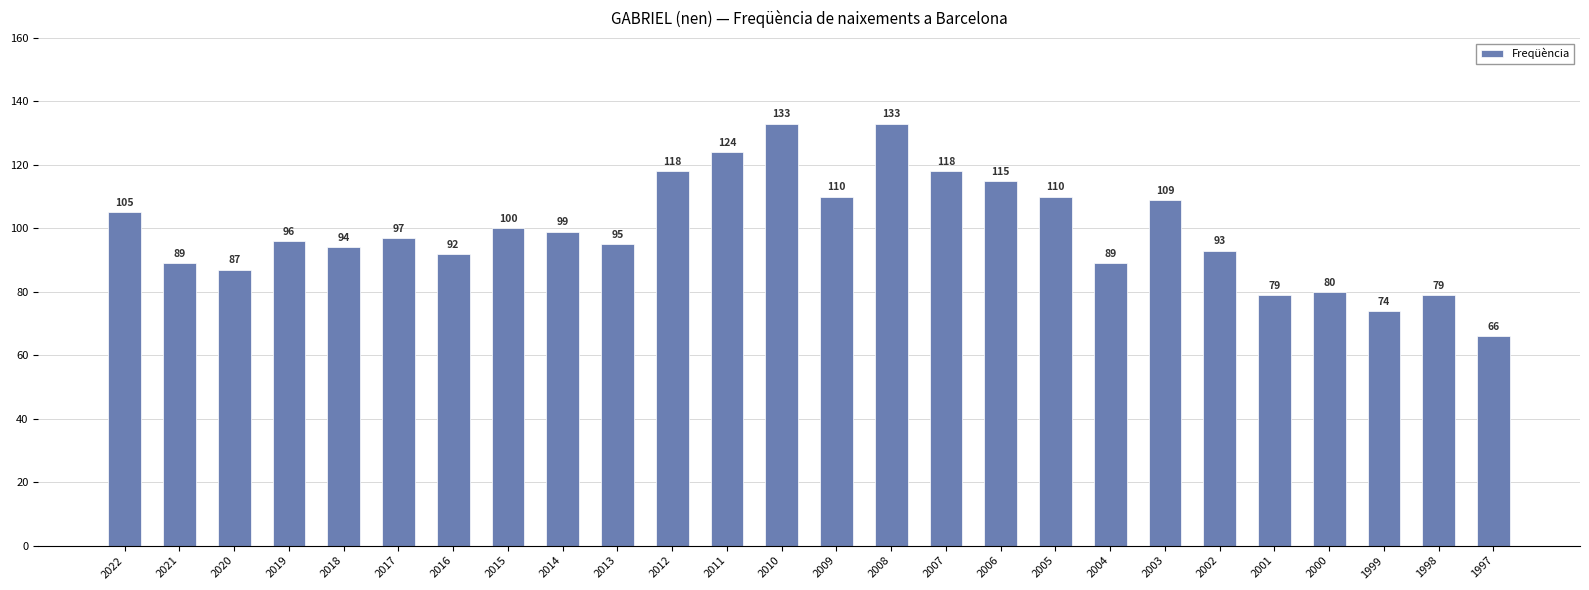

What is the change in value from 2010 to 2003?

-24